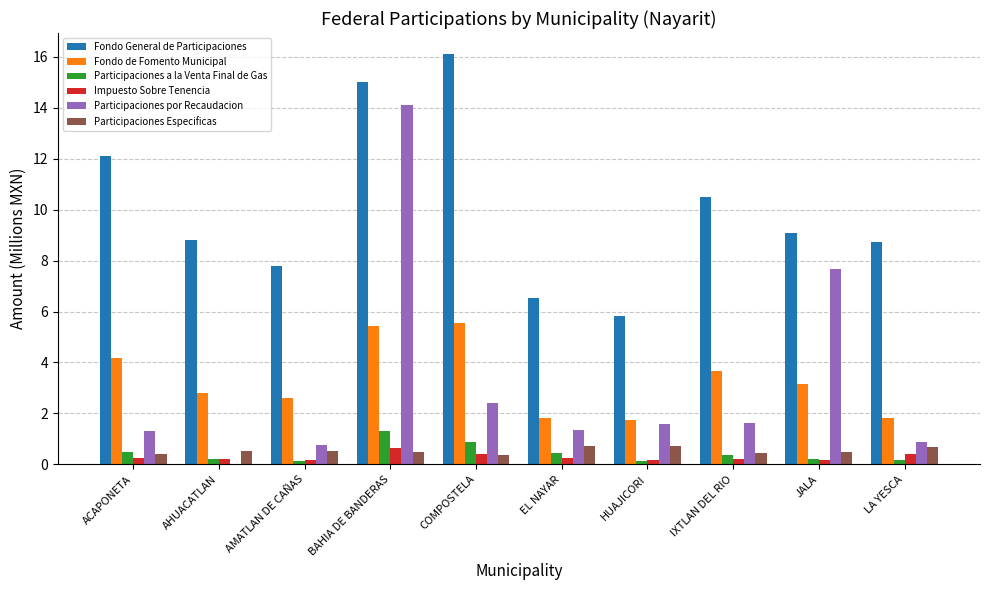

Count the number of categories in the chart.

10